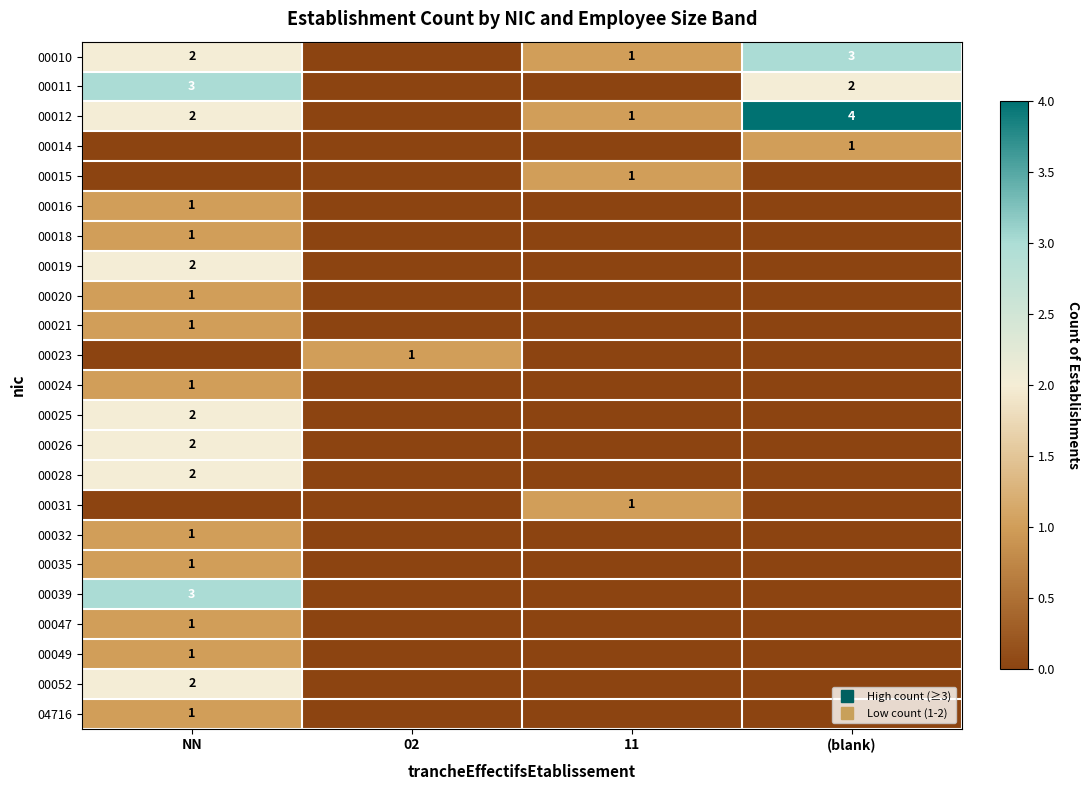

Between NN and 11, which series saw the biggest shift?

00011